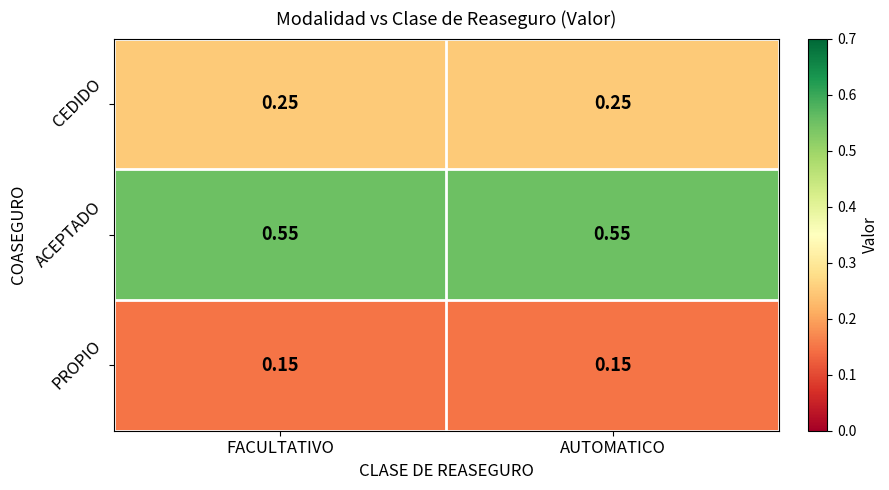

Is the value of CEDIDO at AUTOMATICO greater than the value of PROPIO at FACULTATIVO?

Yes